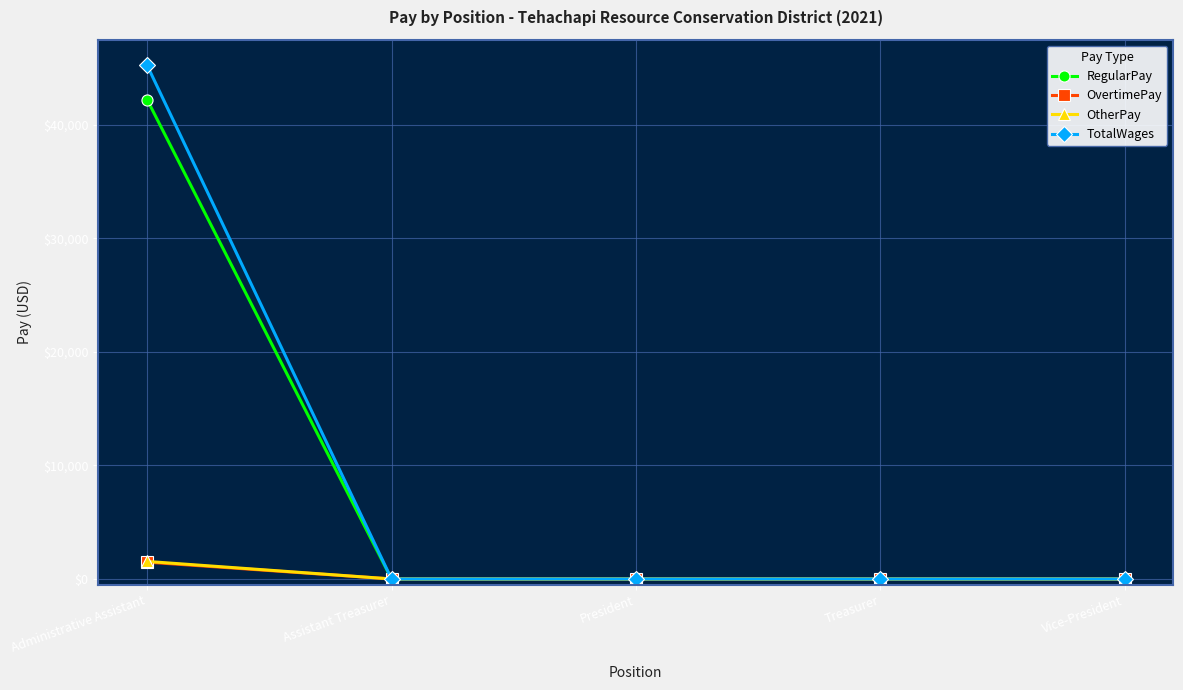

The value of OvertimePay at Vice-President is 0. True or false?

True